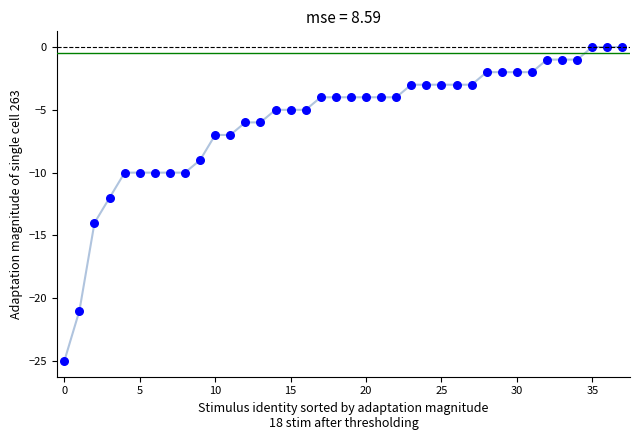

What is the range of Y values (max minus min)?

25